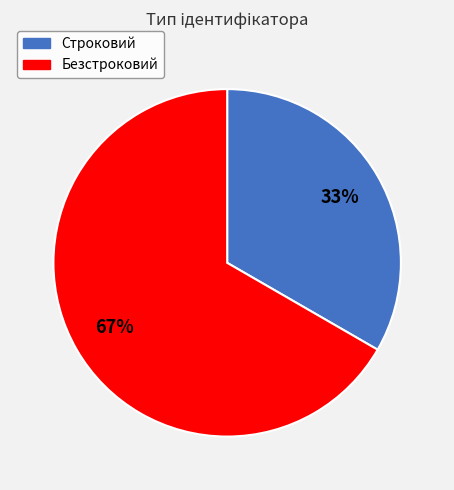

Does any single category account for the majority?

Yes